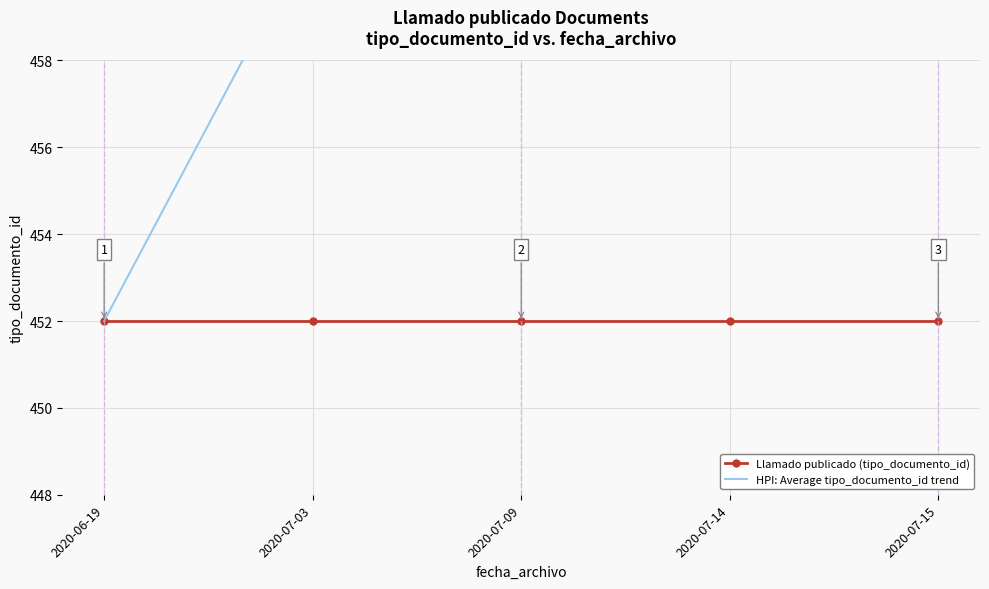

Which series has the largest total across all categories?

HPI: Average tipo_documento_id trend